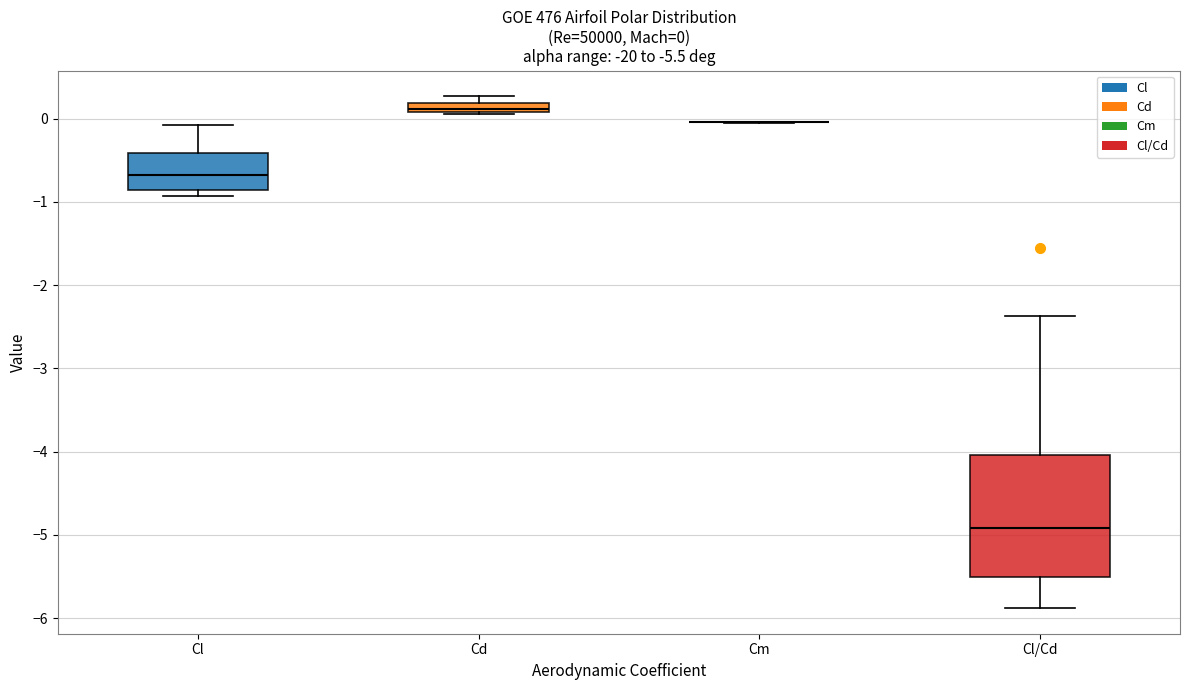

Comparing the boxes themselves (not the whiskers), which one is the tallest?

Cl/Cd